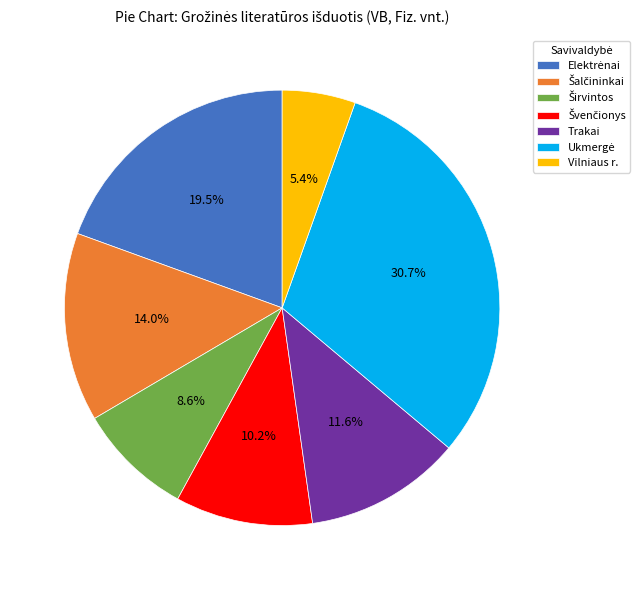

Which category has the smallest portion of the pie?

Vilniaus r.